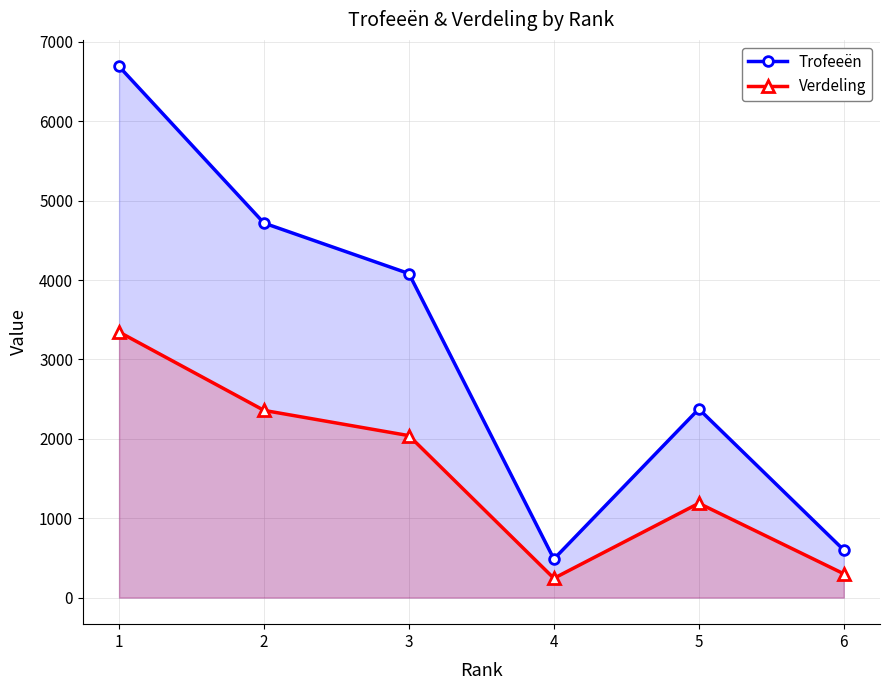

How many data points does each series have?

6